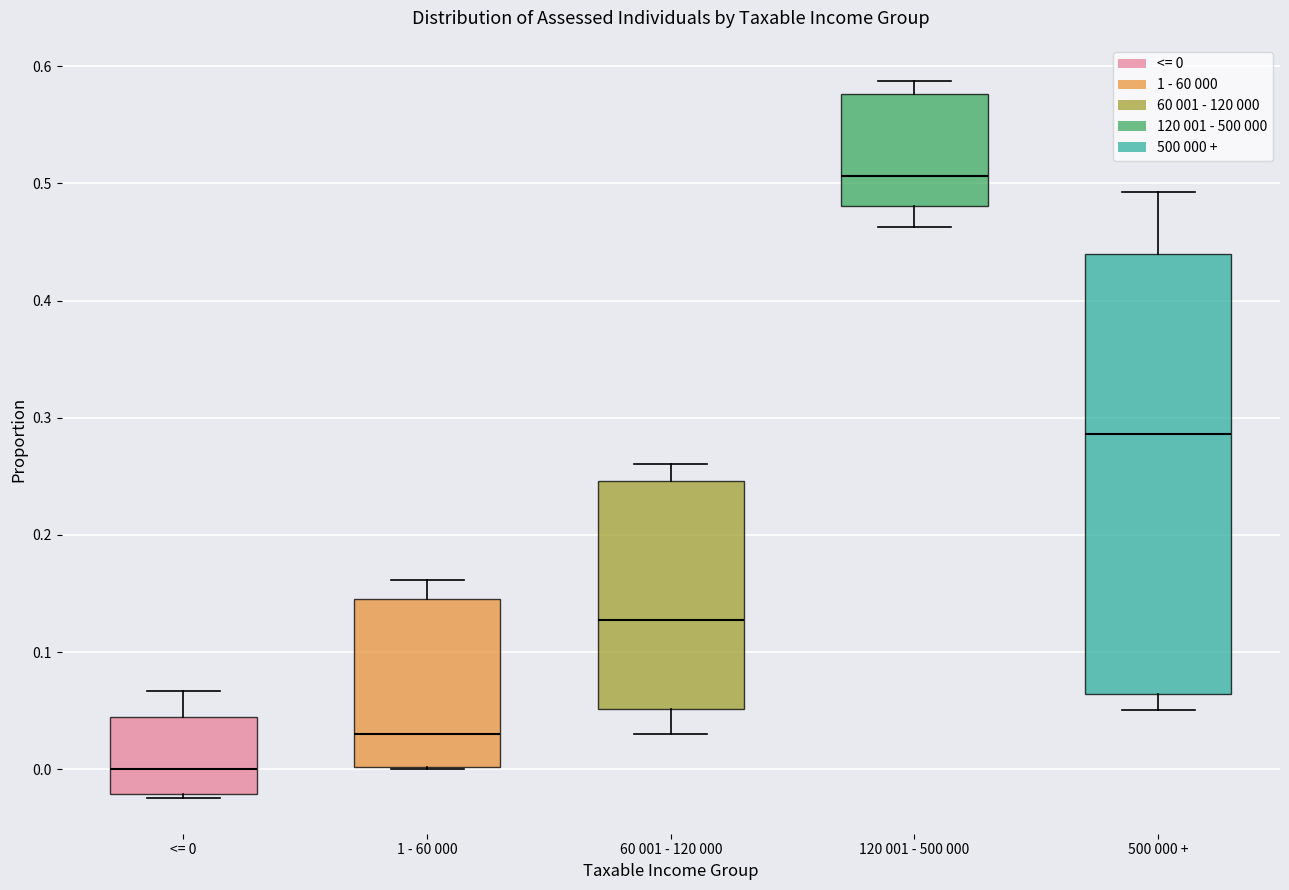

Reading left to right, read every box against the y-axis: the position of its median line, the range the box covers, and the ends of its whiskers. The values are not printed on the chart, so give them approximately, as read against the axis.

<= 0: median 0.00, box -0.02 to 0.04, whiskers -0.02 (just below the box's lower edge) to 0.07
1 - 60 000: median 0.03, box 0.00 to 0.15, whiskers 0.00 to 0.16
60 001 - 120 000: median 0.13, box 0.05 to 0.25, whiskers 0.03 to 0.26
120 001 - 500 000: median 0.51, box 0.48 to 0.58, whiskers 0.46 to 0.59
500 000 +: median 0.29, box 0.06 to 0.44, whiskers 0.05 to 0.49